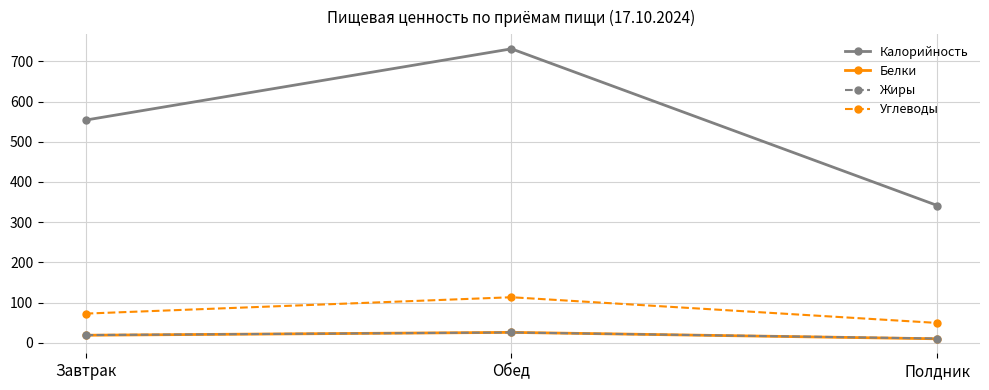

At which label is Углеводы closest to 81?

Завтрак